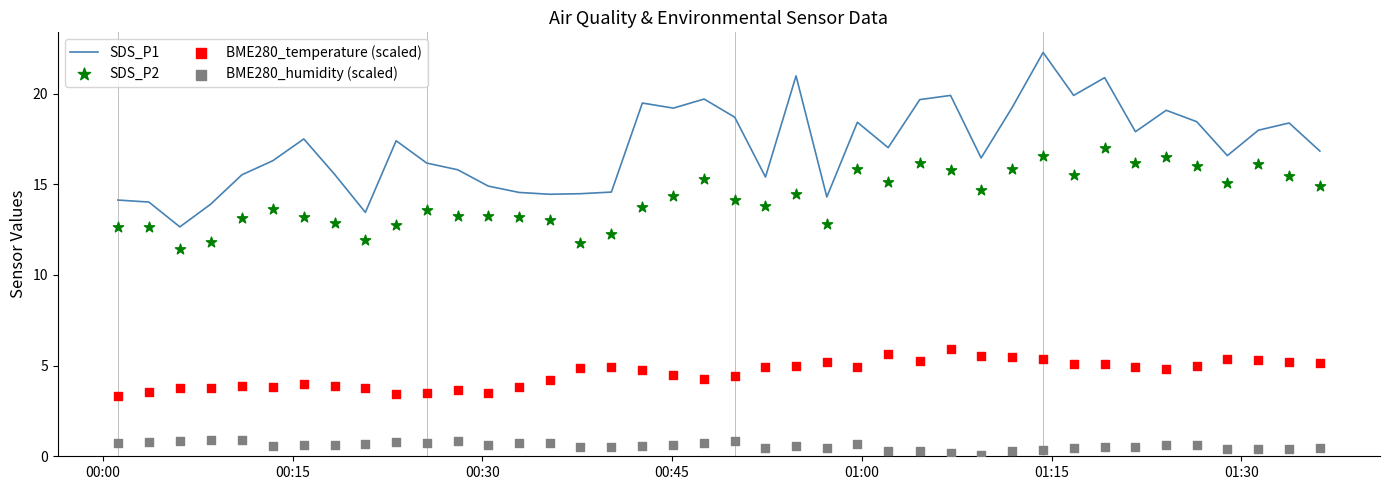

Which series has the largest total across all categories?

SDS_P1